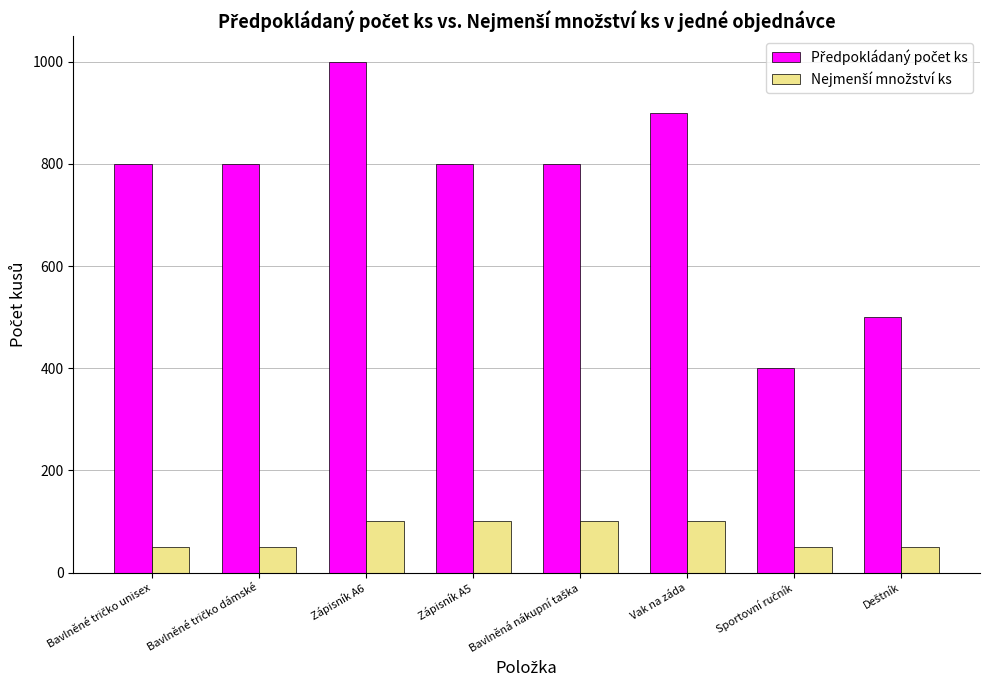

Are the bars grouped side by side (vs. stacked)?

Yes